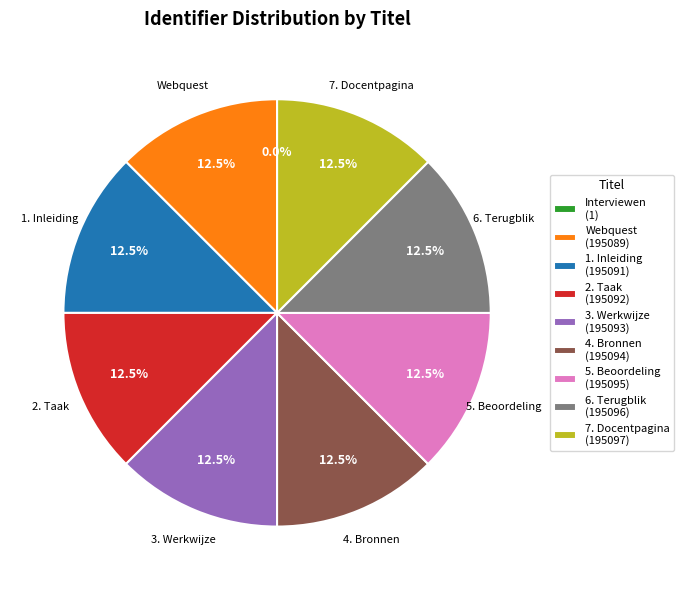

Is there any slice that represents more than half of the pie?

No